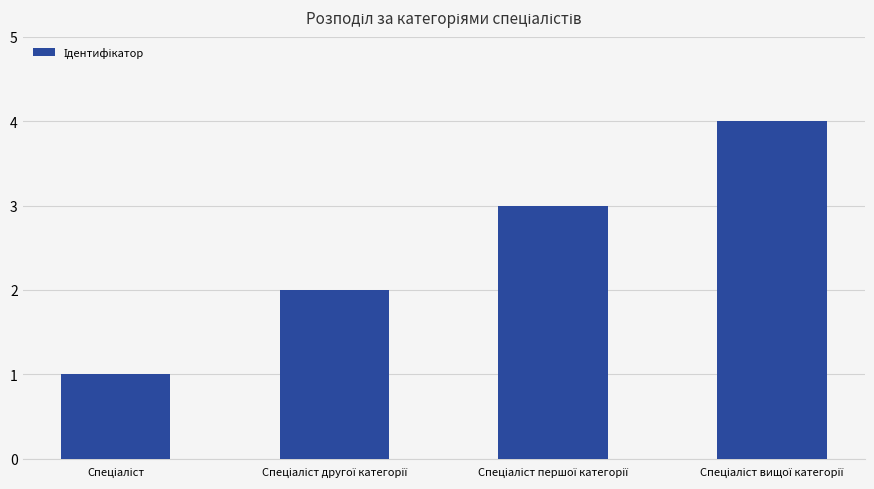

What is the greatest value displayed?

4